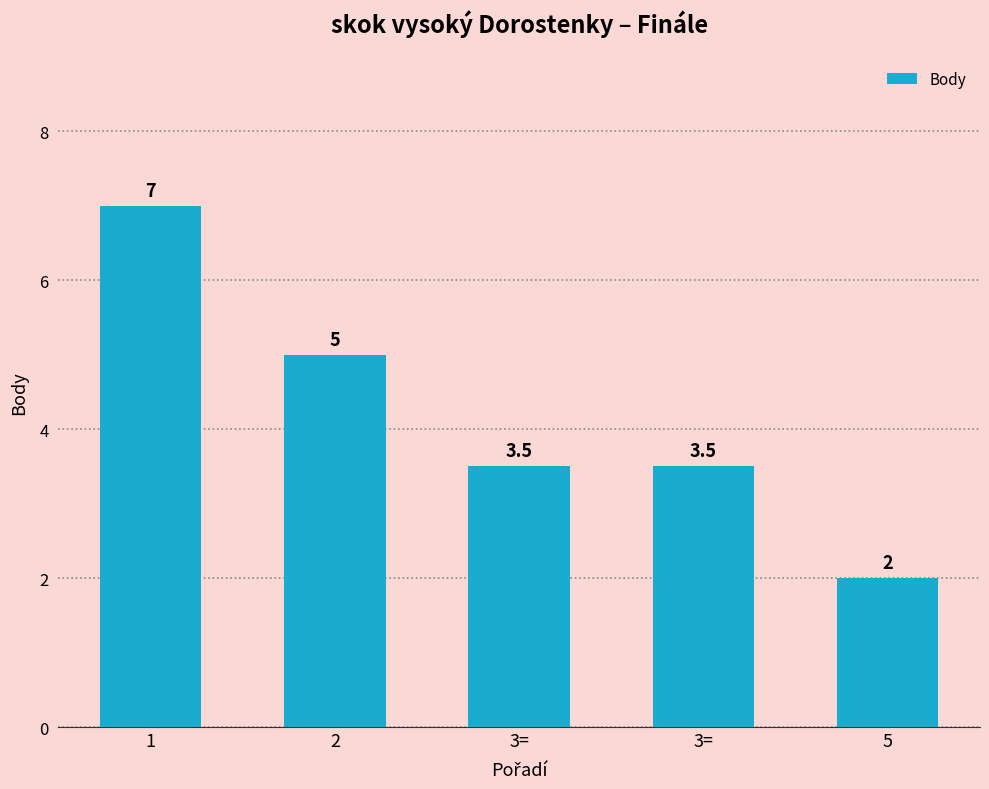

What is the minimum value shown in the chart?

2.0